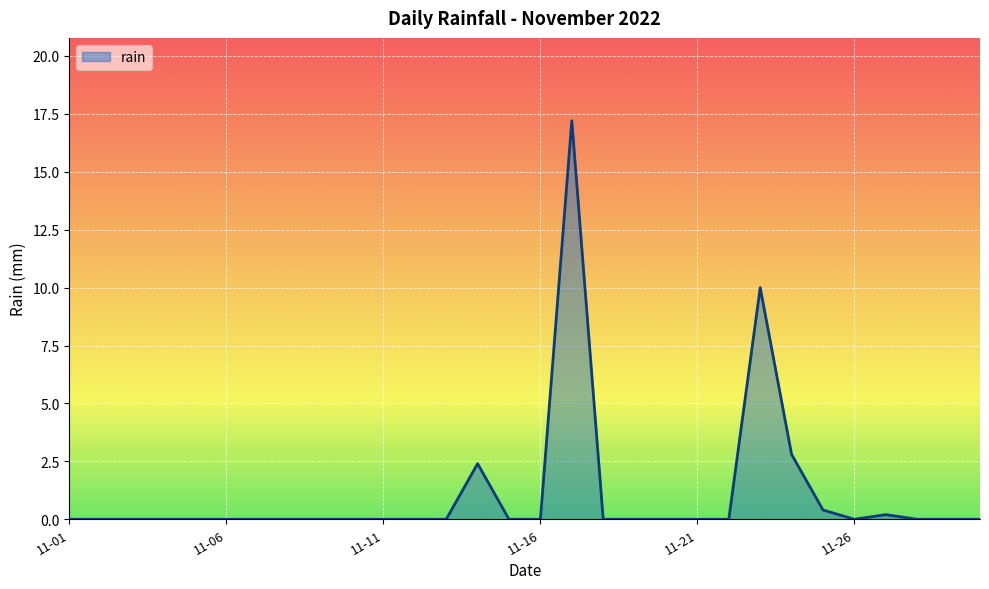

What is the difference between the maximum and minimum values?

17.2